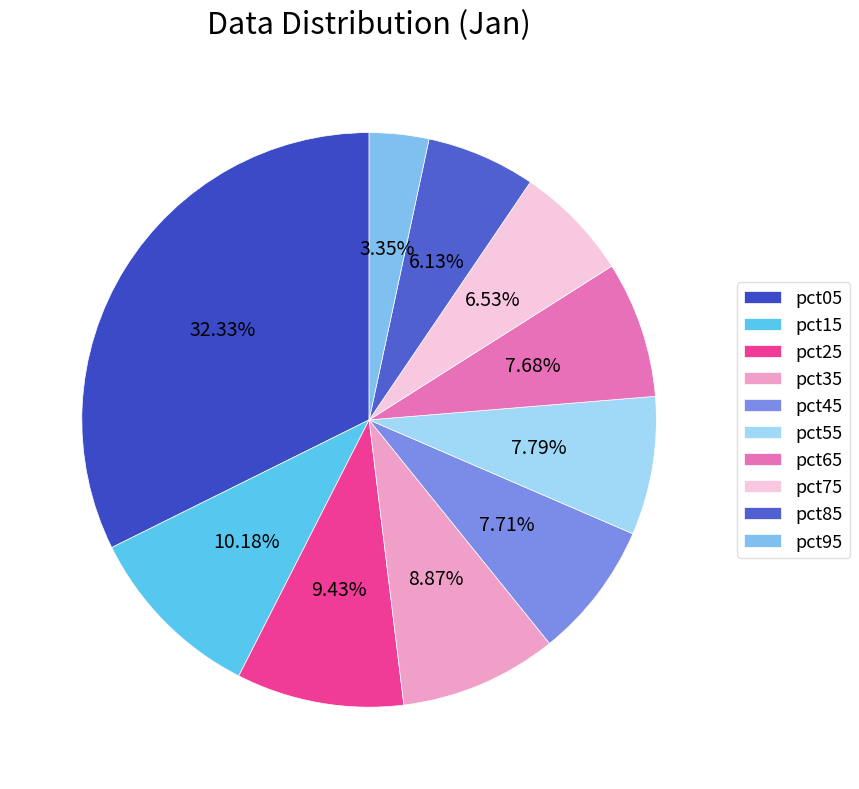

To the nearest percent, what is the average slice percentage?

10%